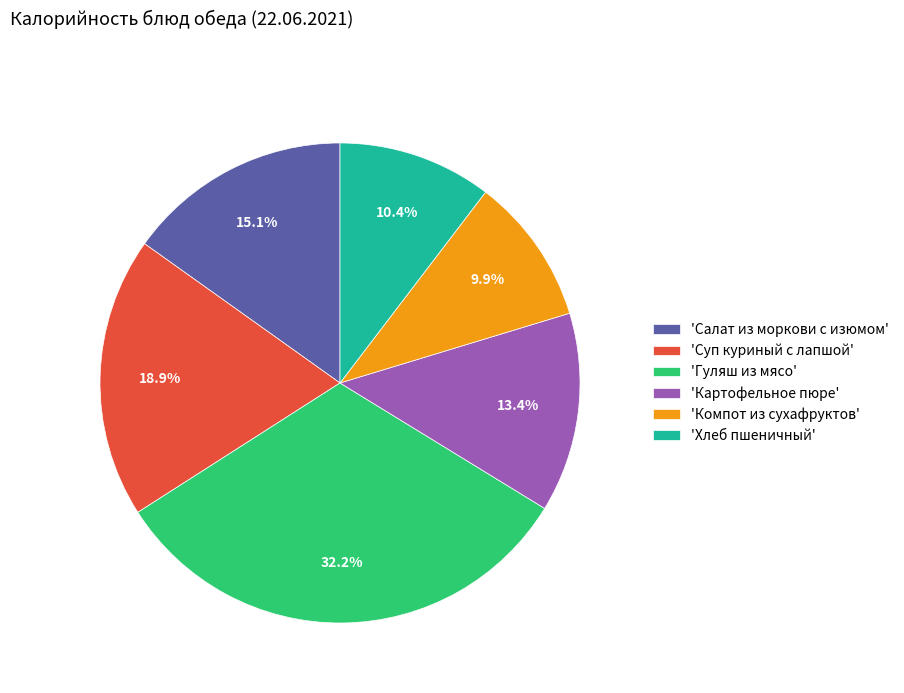

Which slice is the largest?

'Гуляш из мясо'